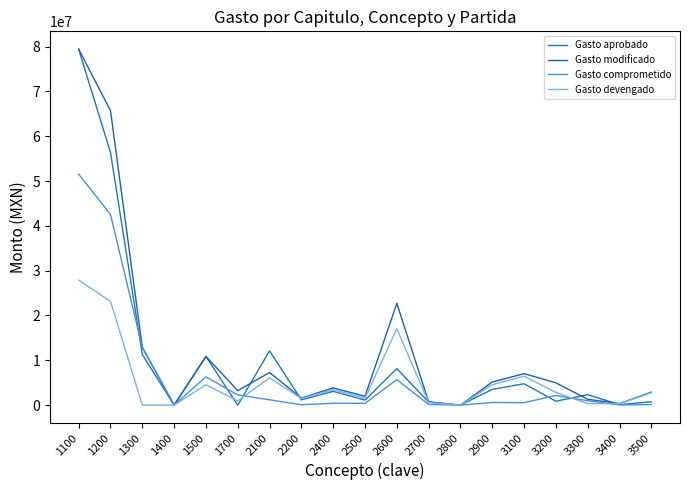

The Gasto modificado series shows 2897150.9 at 3500. True or false?

True